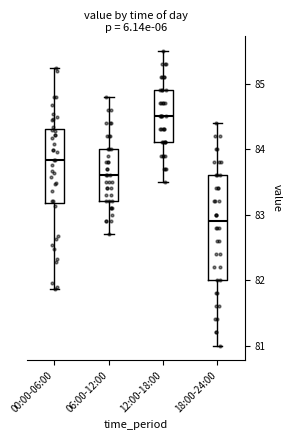

Comparing the boxes themselves (not the whiskers), which one is the tallest?

18:00-24:00